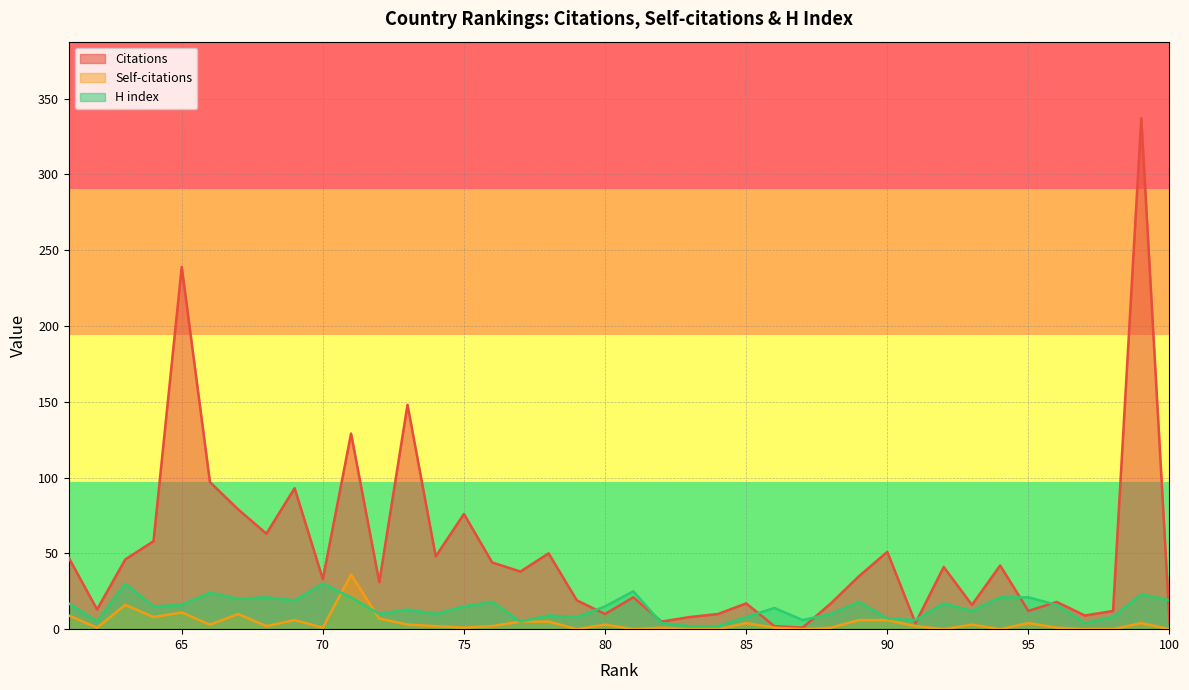

How many distinct data groups are displayed?

3